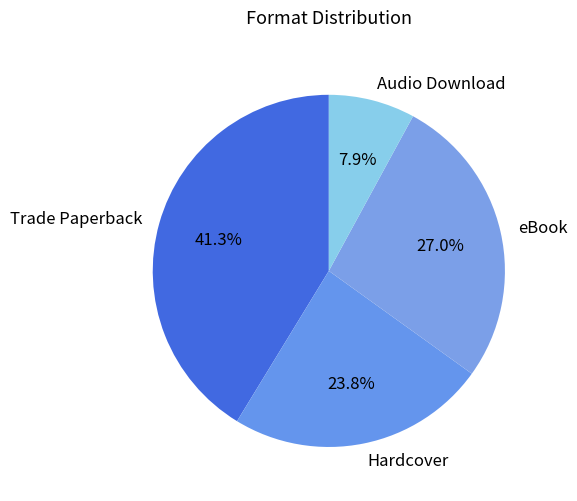

Which category has the biggest portion of the pie?

Trade Paperback